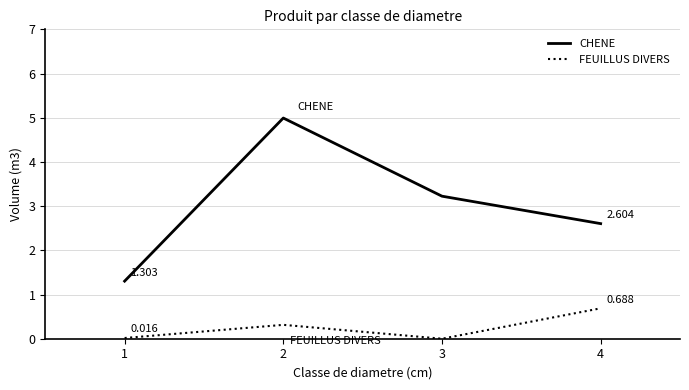

What is the difference between the FEUILLUS DIVERS values at 2 and 4?

0.4